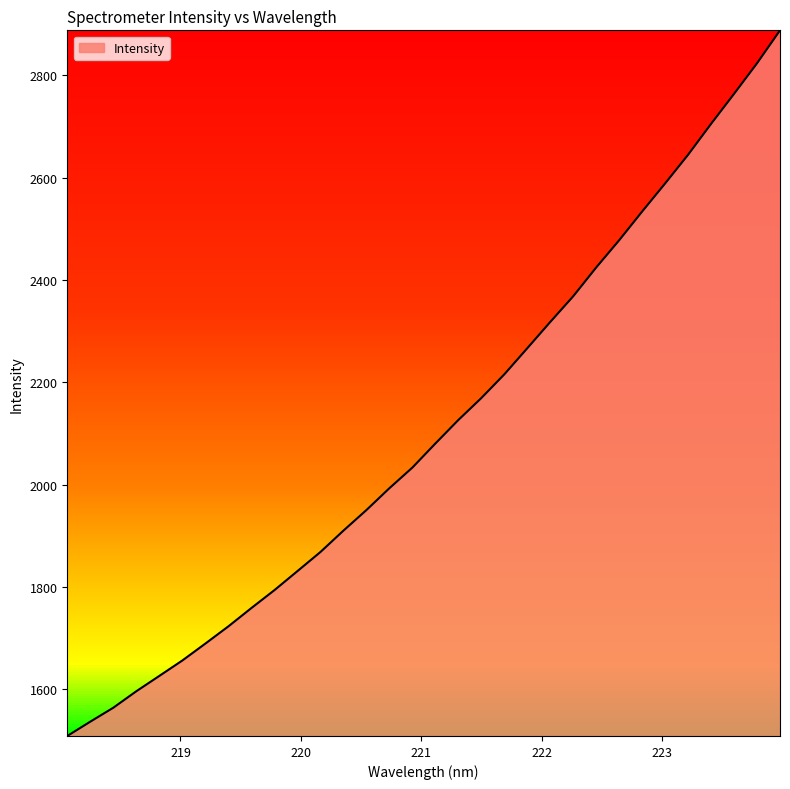

What is the maximum value shown in the chart?

2887.9